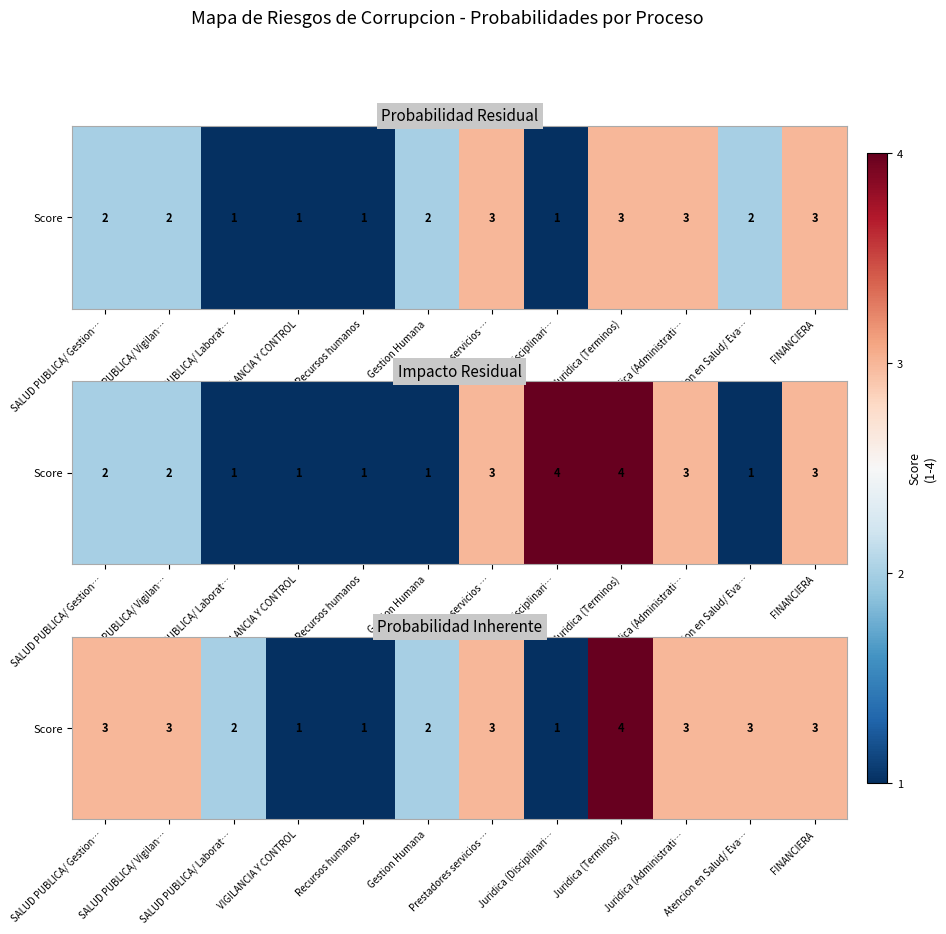

Between Recursos humanos and SALUD PUBLICA/ Vigilan…, which is larger?

SALUD PUBLICA/ Vigilan…